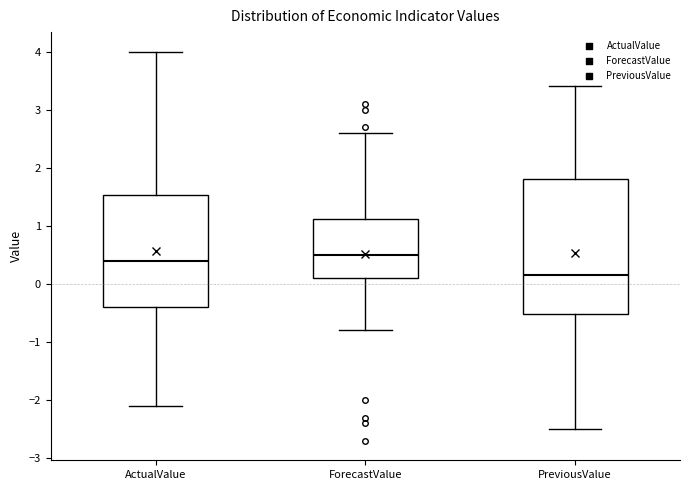

Reading left to right, read every box against the y-axis: the position of its median line, the range the box covers, and the ends of its whiskers. The values are not printed on the chart, so give them approximately, as read against the axis.

ActualValue: median 0.4, box -0.4 to 1.5, whiskers -2.1 to 4.0
ForecastValue: median 0.5, box 0.1 to 1.1, whiskers -0.8 to 2.6
PreviousValue: median 0.2, box -0.5 to 1.8, whiskers -2.5 to 3.4